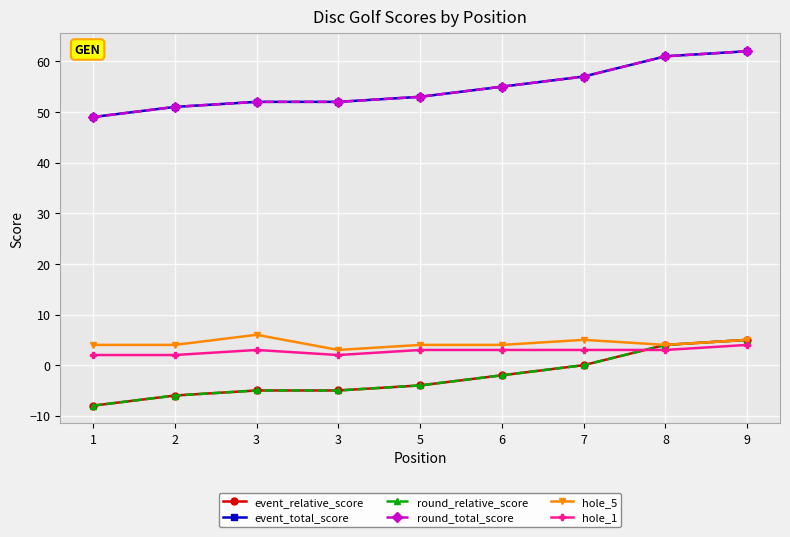

Reading right to left, transcribe all the data shown in this chart.

event_relative_score: 9=5	8=4	7=0	6=-2	5=-4	3=-5	3=-5	2=-6	1=-8
event_total_score: 9=62	8=61	7=57	6=55	5=53	3=52	3=52	2=51	1=49
round_relative_score: 9=5	8=4	7=0	6=-2	5=-4	3=-5	3=-5	2=-6	1=-8
round_total_score: 9=62	8=61	7=57	6=55	5=53	3=52	3=52	2=51	1=49
hole_5: 9=5	8=4	7=5	6=4	5=4	3=3	3=6	2=4	1=4
hole_1: 9=4	8=3	7=3	6=3	5=3	3=2	3=3	2=2	1=2